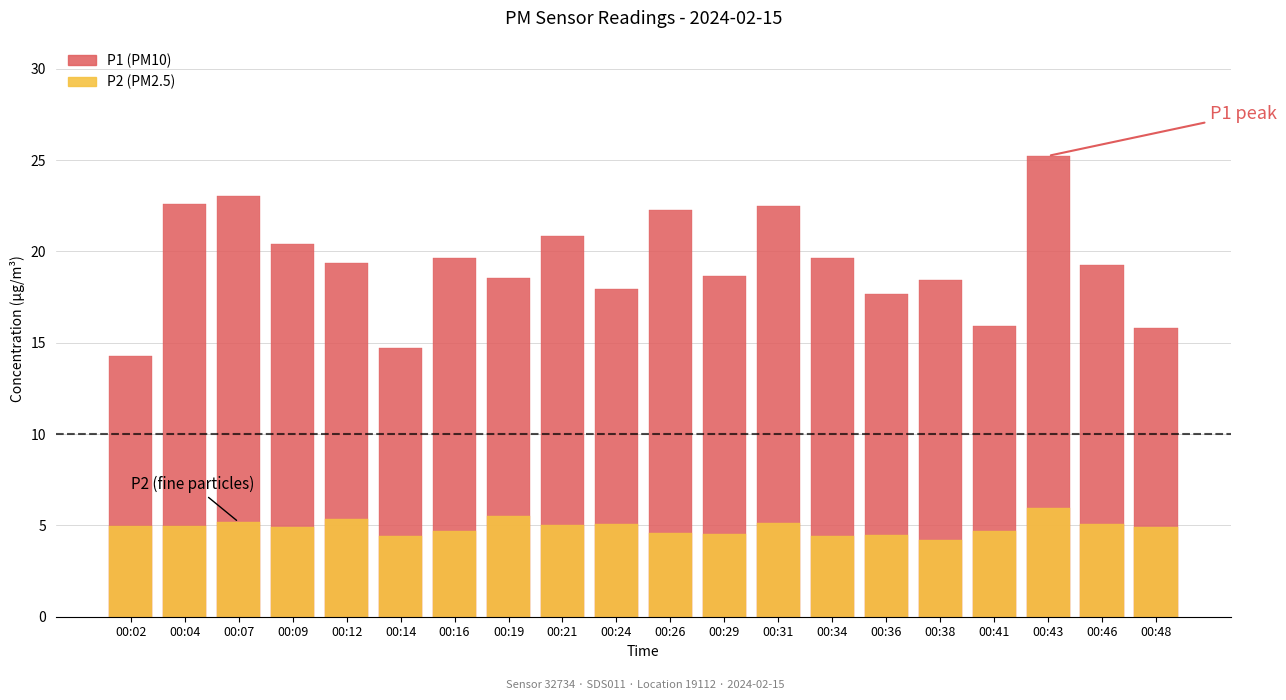

What is the value of the P2 bar at the 6th from the left?

4.4